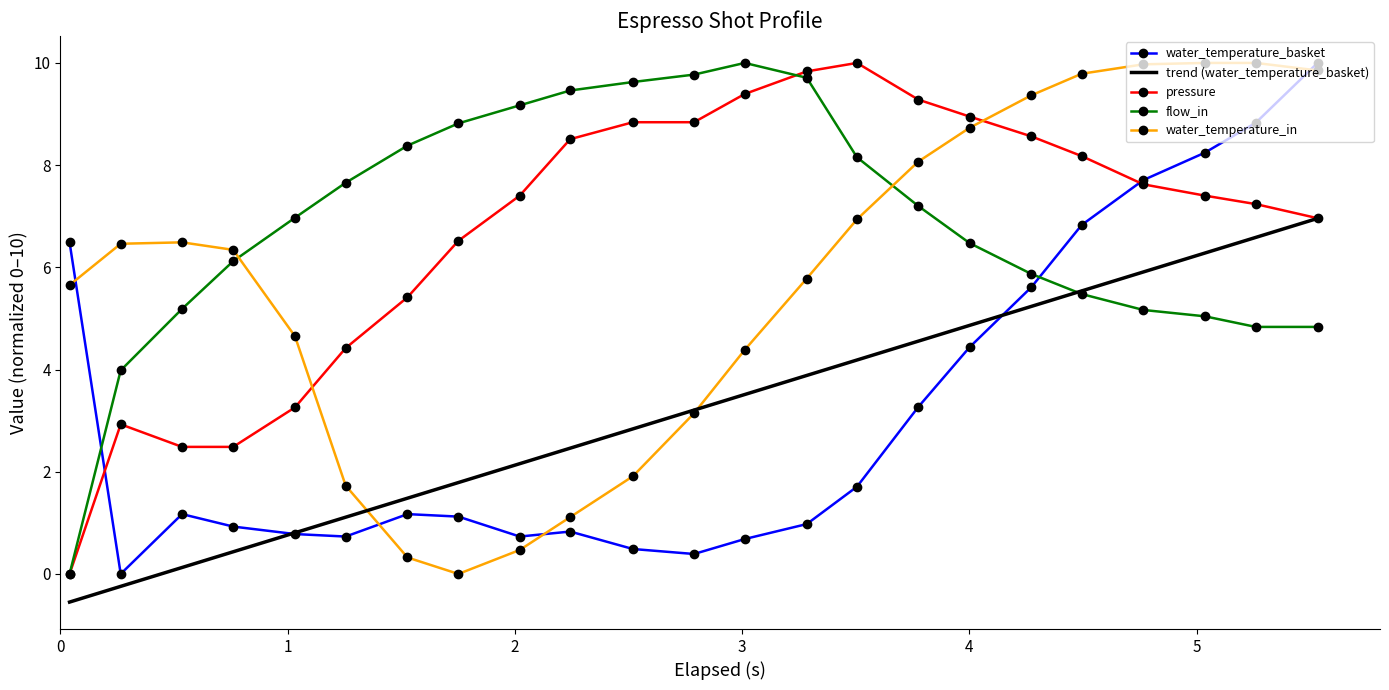

Count the number of data series in this chart.

4